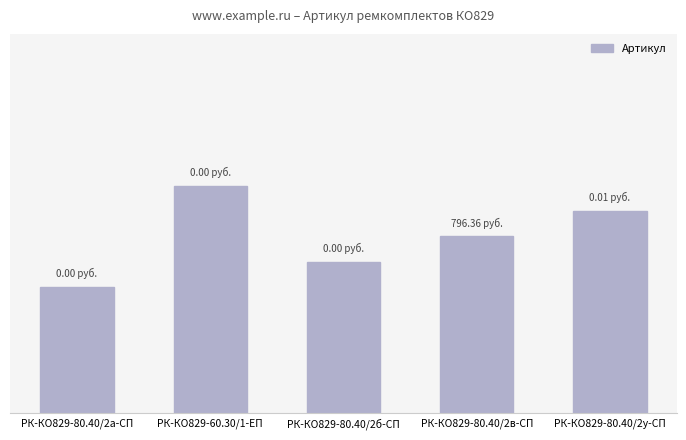

Approximately how many times larger is the value at РК-КО829-80.40/2в-СП compared to РК-КО829-60.30/1-ЕП?

1.0